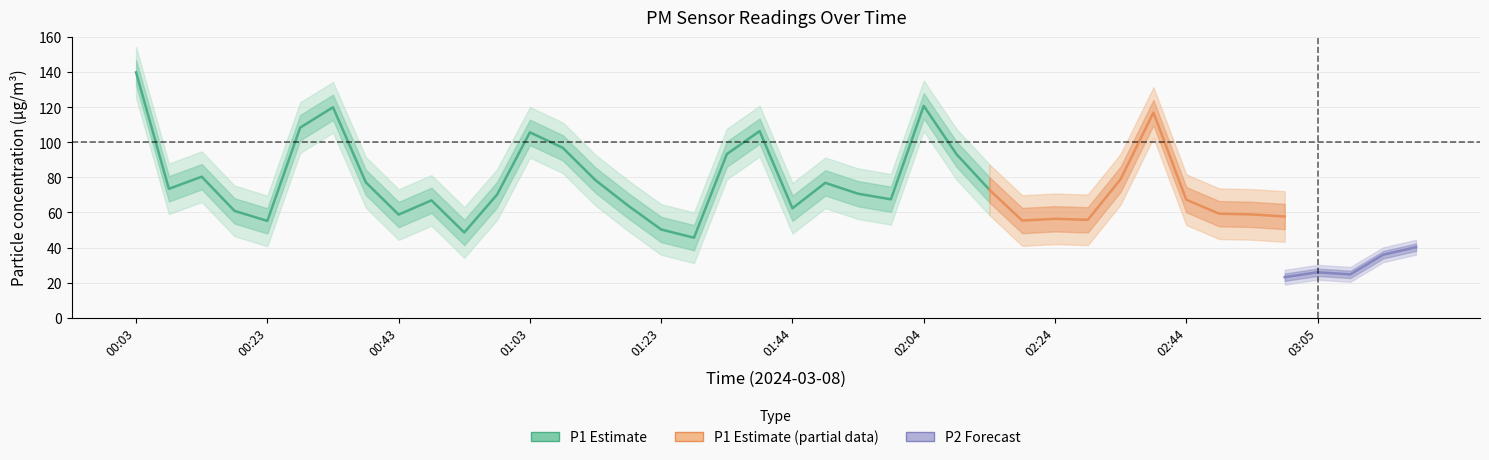

True or false: P2 has a value of 35.9 at 03:15.

True